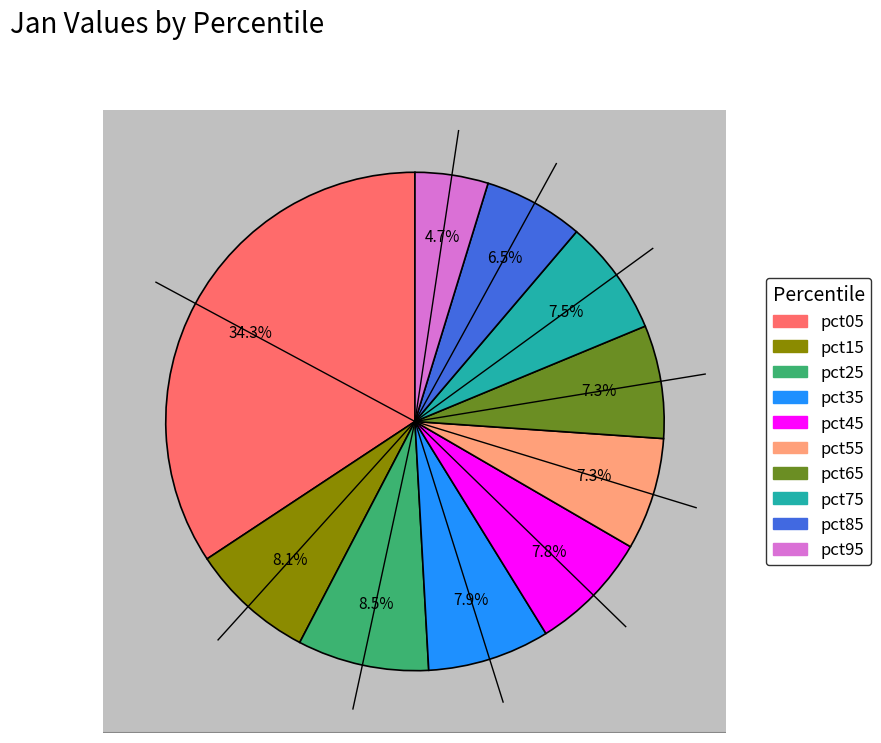

How many segments does this pie chart have?

10